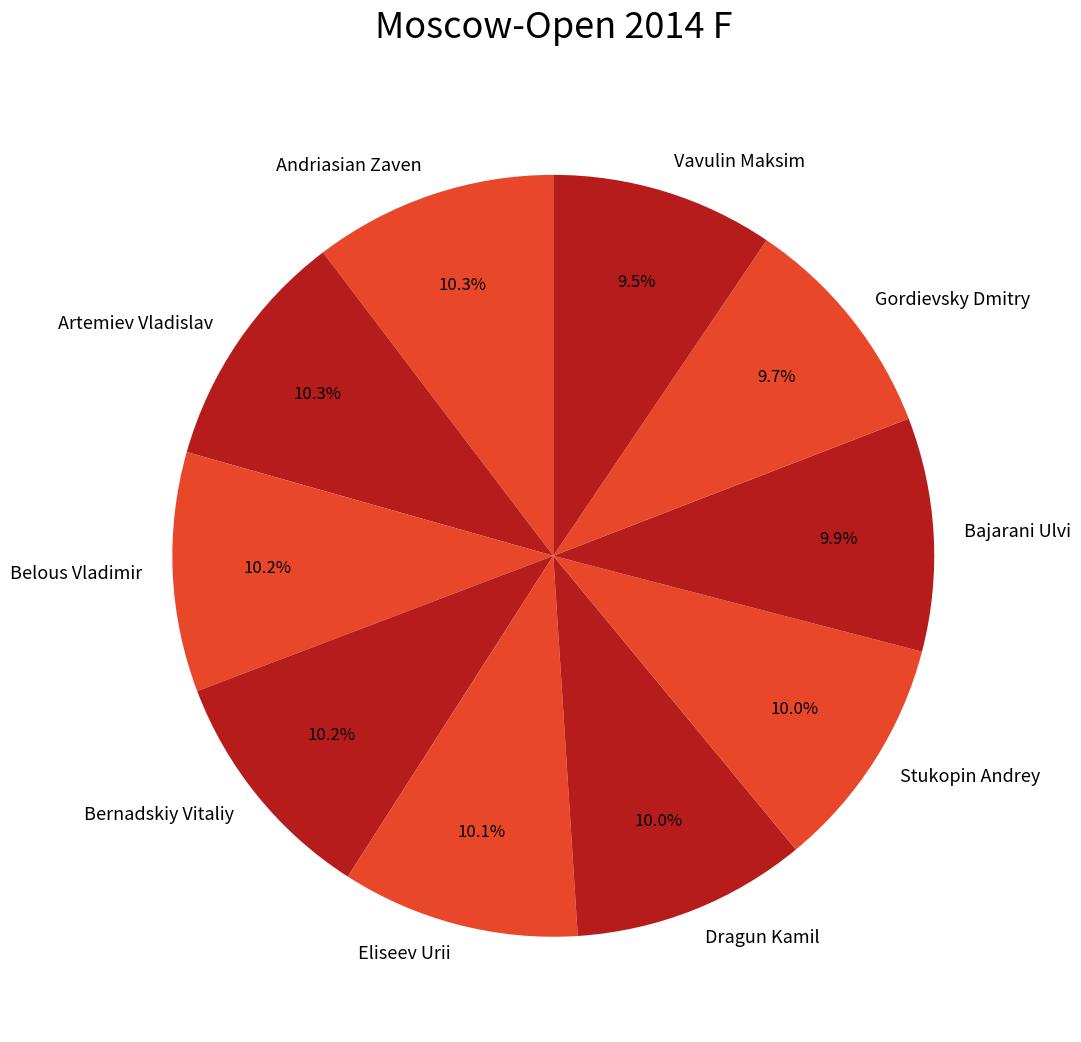

Is it true that Andriasian Zaven is 10% of the pie?

True